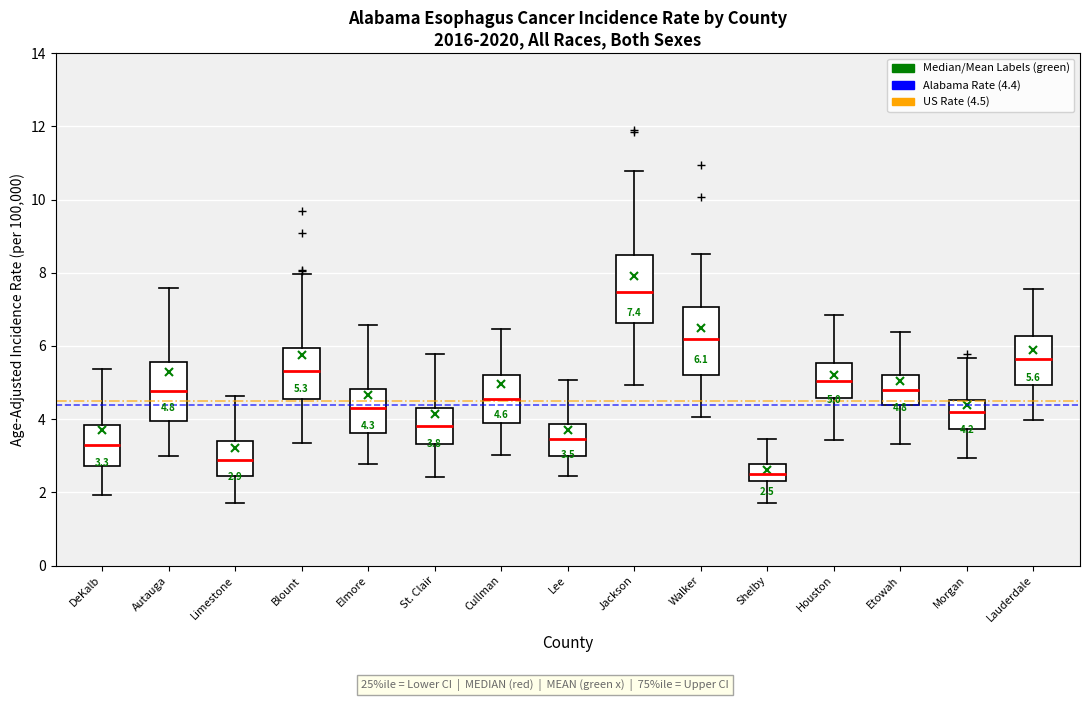

Which box's median line is the lowest?

Shelby